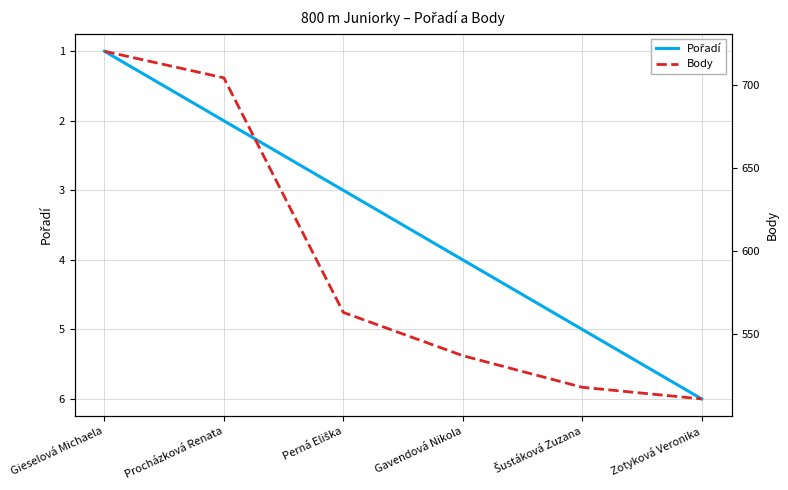

What is the difference between the highest and lowest values at Zotyková Veronika?

505